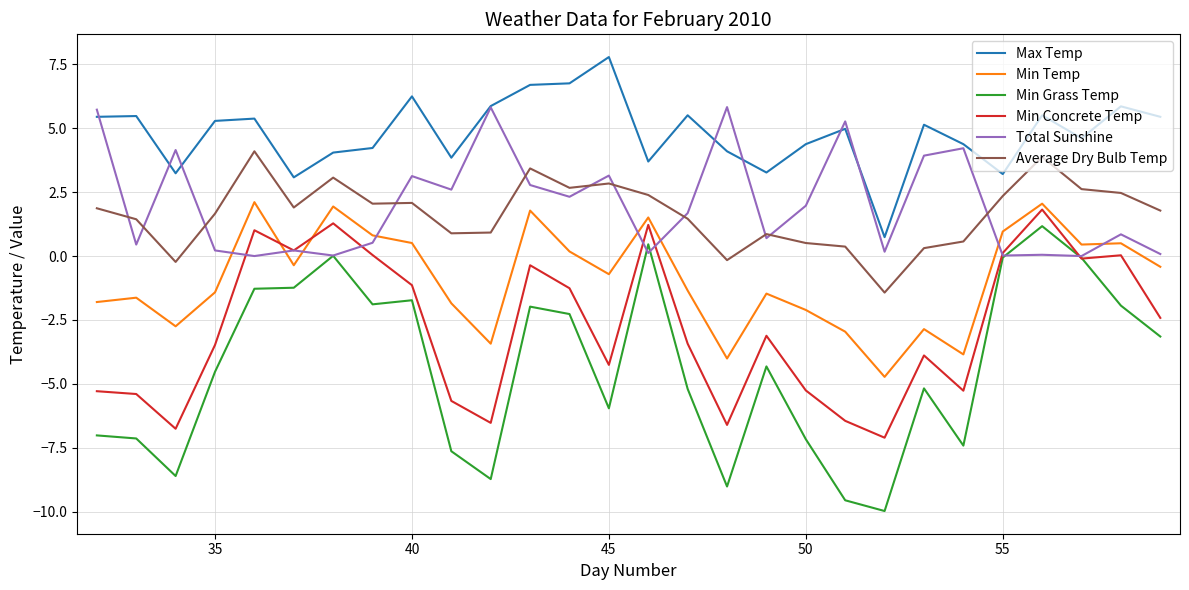

Which series has the largest total across all categories?

Max Temp